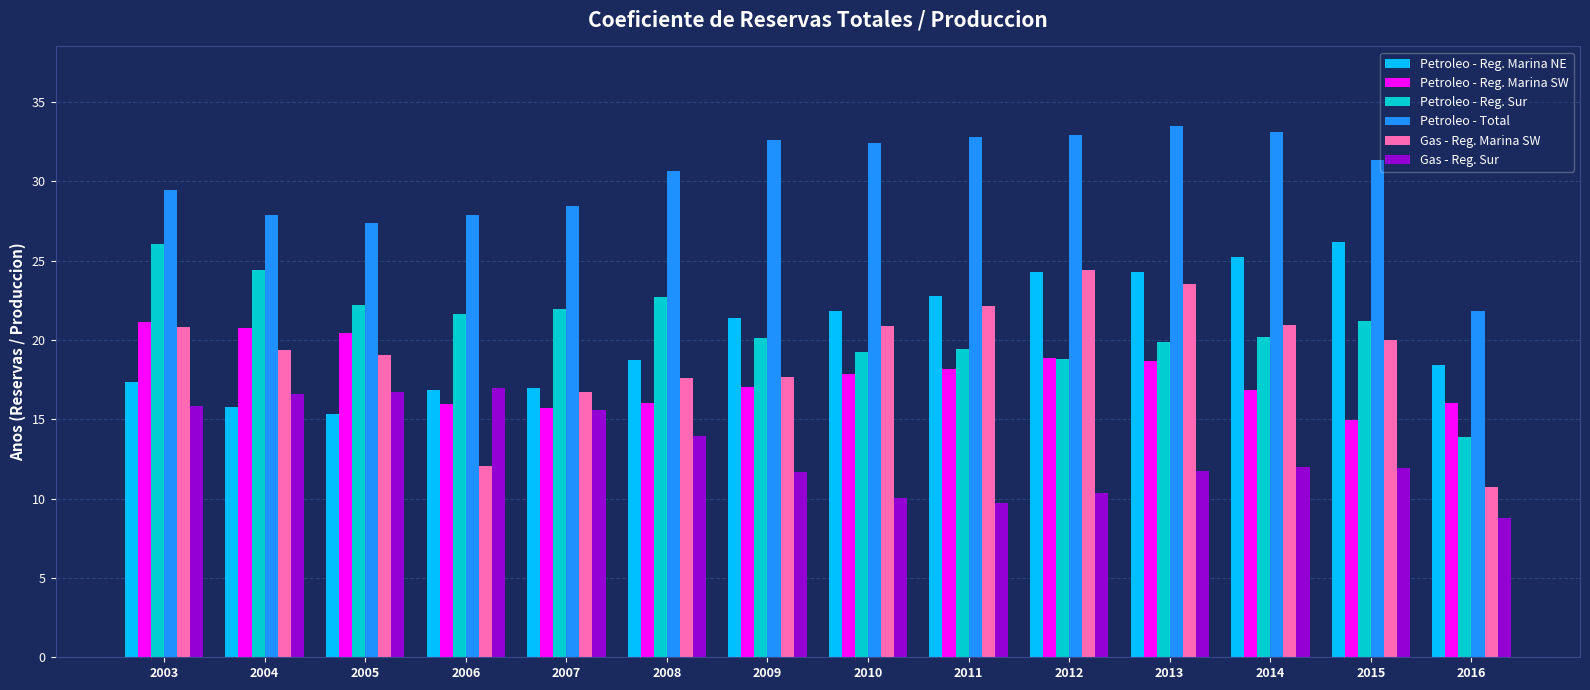

Is the value of Petroleo - Total at 2015 greater than the value of Gas - Reg. Marina SW at 2015?

Yes